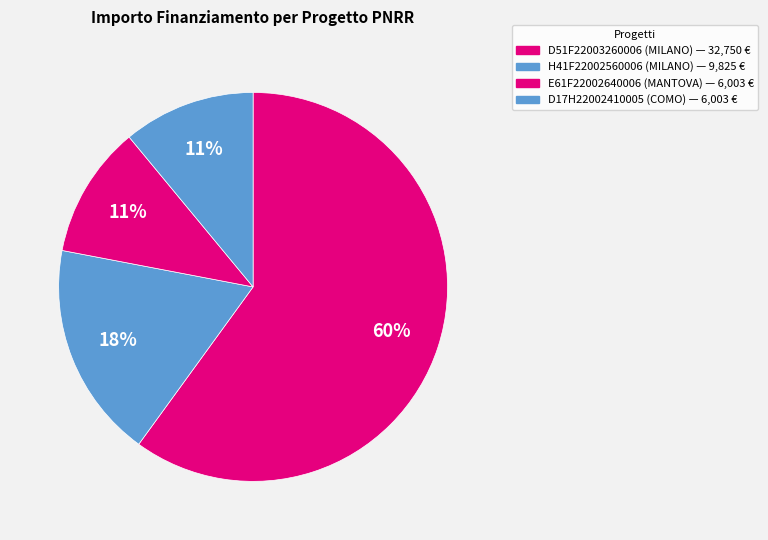

Is there any slice that represents more than half of the pie?

Yes